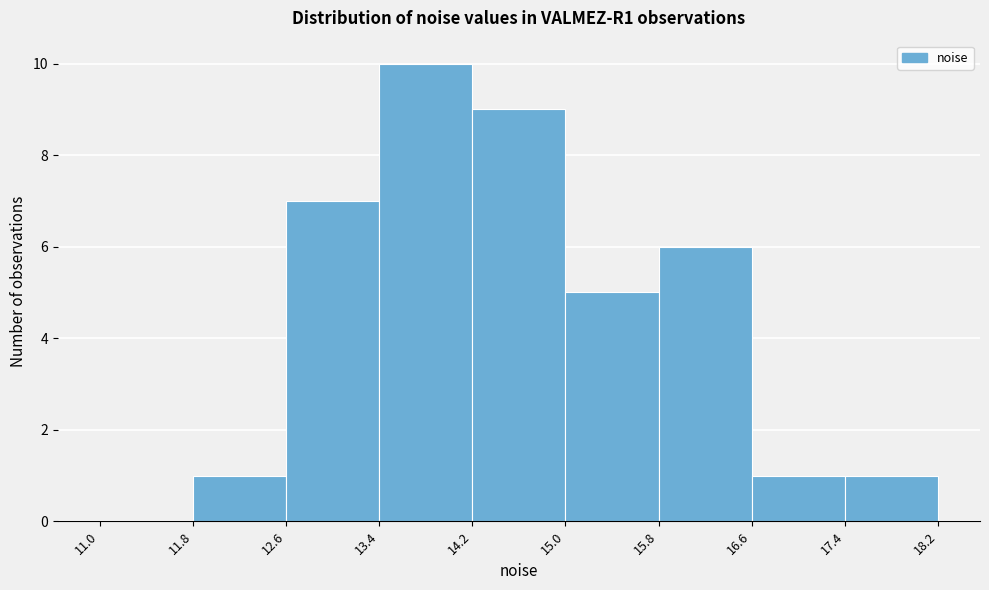

Reading left to right, list every bar in this chart as the range it spans on the x-axis followed by its height. The values are not printed on the chart, so give them approximately, as read against the axis.

11.0 to 11.8: 0
11.8 to 12.6: 1
12.6 to 13.4: 7
13.4 to 14.2: 10
14.2 to 15.0: 9
15.0 to 15.8: 5
15.8 to 16.6: 6
16.6 to 17.4: 1
17.4 to 18.2: 1